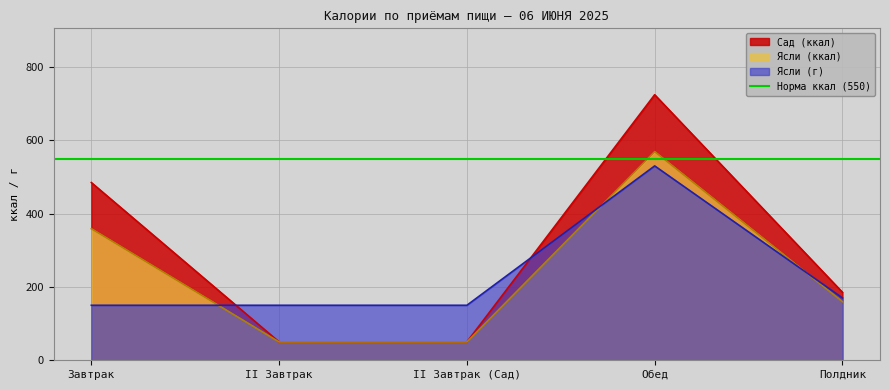

What is the average value of the Ясли (г) series?

230.0